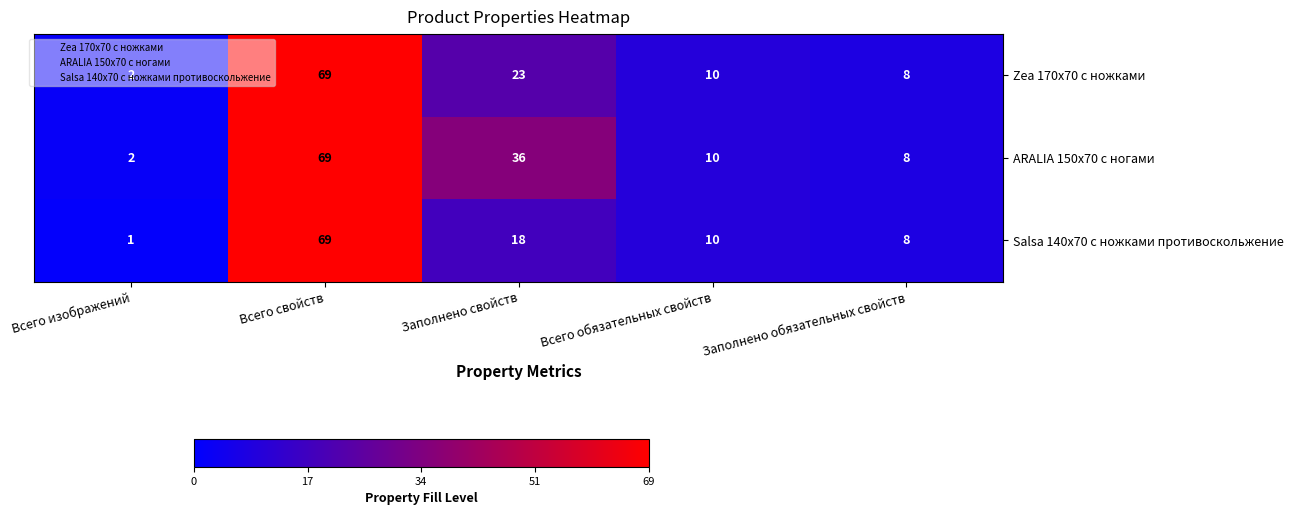

What is the total value across all series at Всего свойств?

207